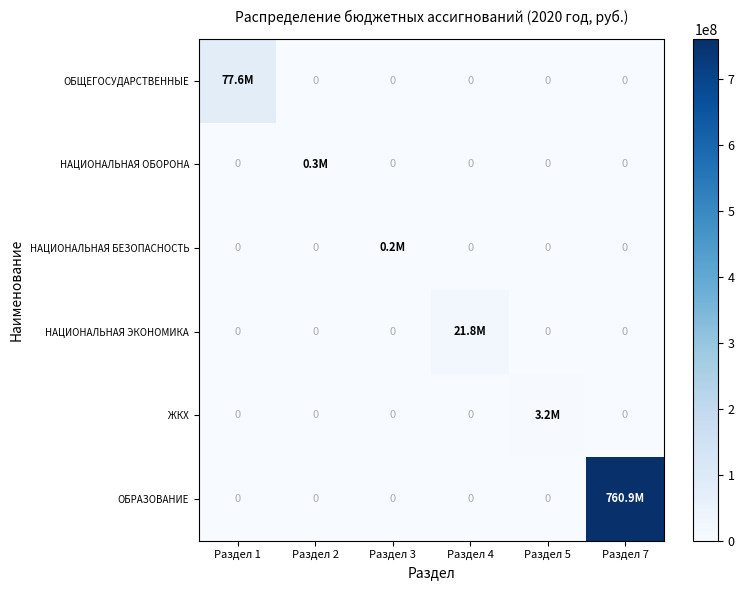

The НАЦИОНАЛЬНАЯ БЕЗОПАСНОСТЬ series shows -132525.0 at Раздел 2. True or false?

False